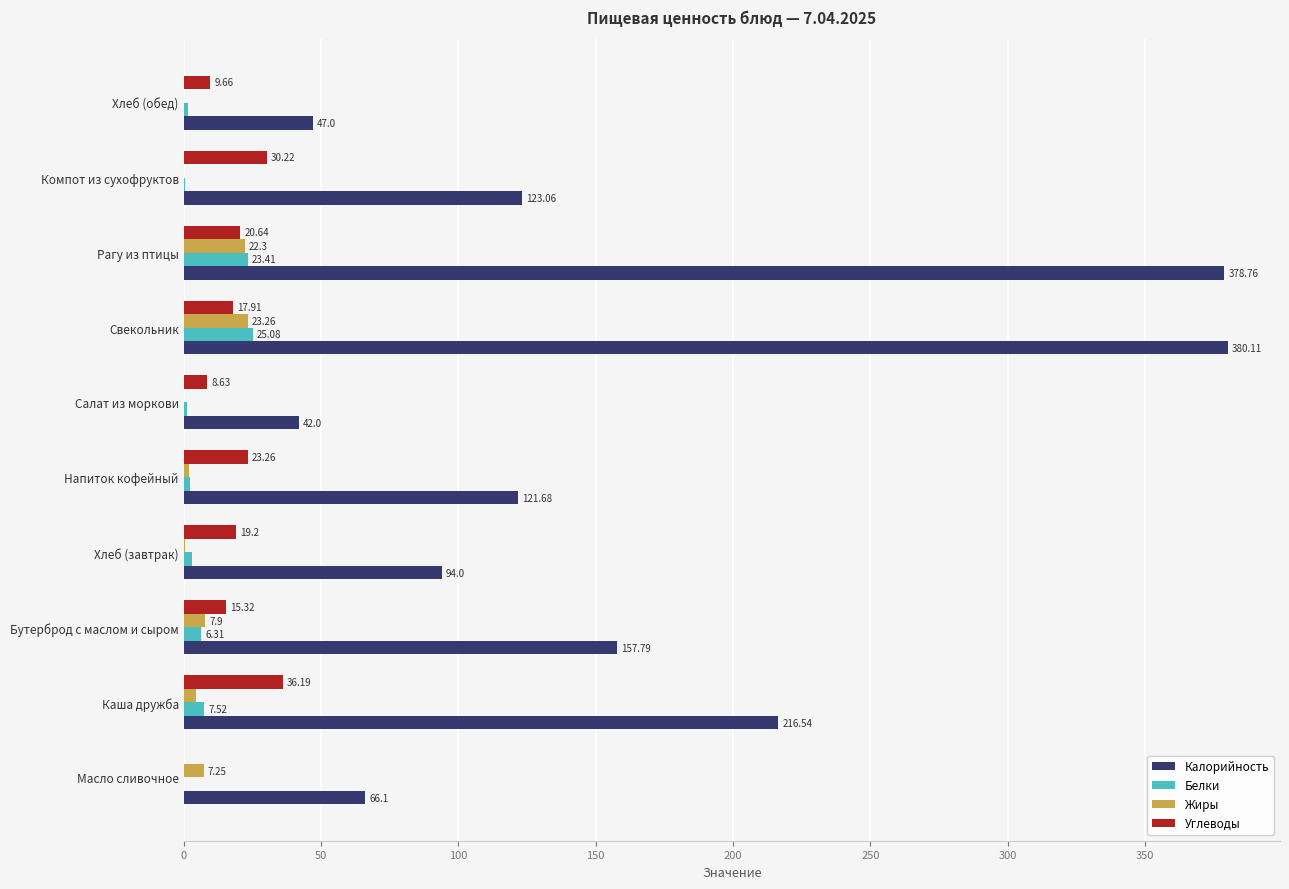

What is the average value of the Углеводы series?

18.1